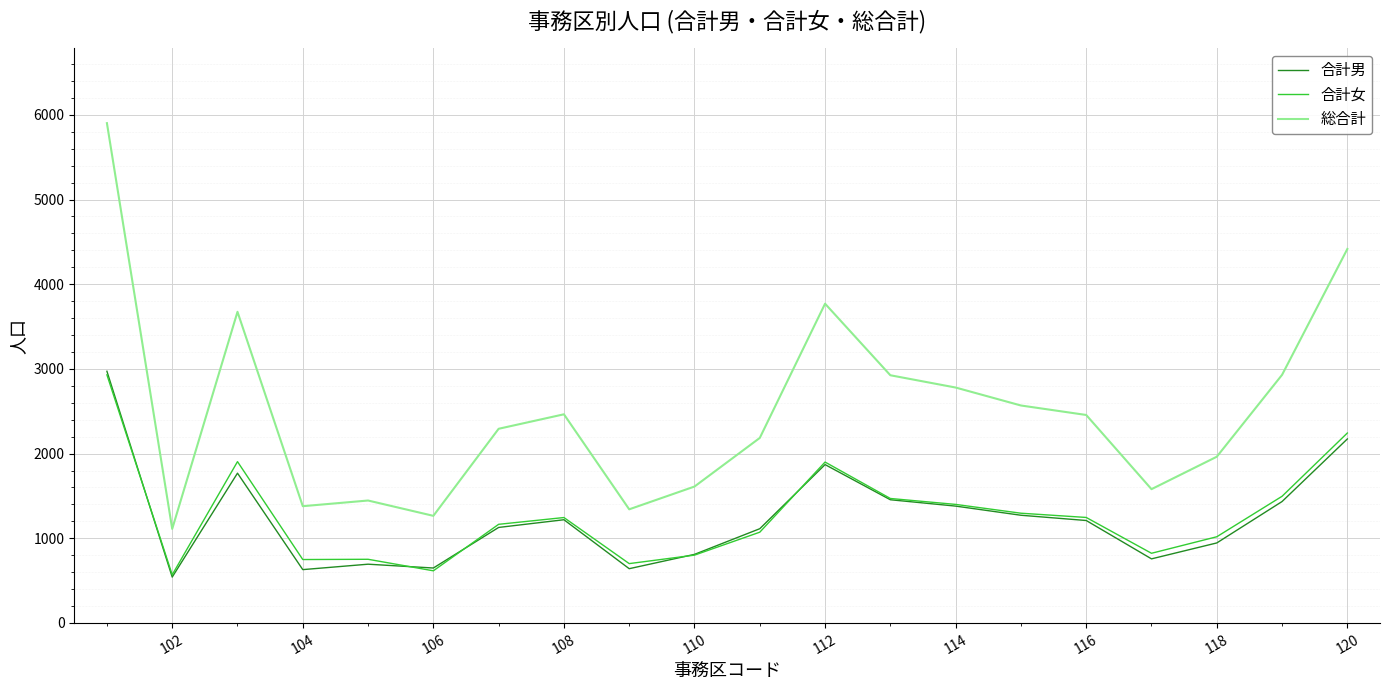

What is the maximum value shown in the chart?

5902